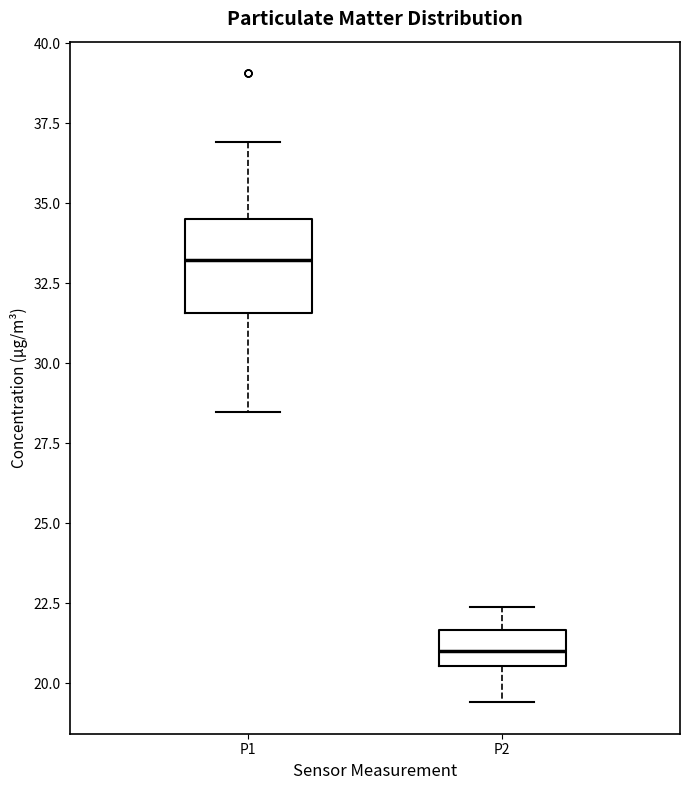

Reading left to right, transcribe this box plot: for each box, give where its median line is, the range the box spans, and where its two whiskers end, as read against the y-axis. The values are not printed on the chart, so give them approximately, as read against the axis.

P1: median 33.0, box 31.5 to 34.5, whiskers 28.5 to 37.0
P2: median 21.0, box 20.5 to 21.5, whiskers 19.5 to 22.5